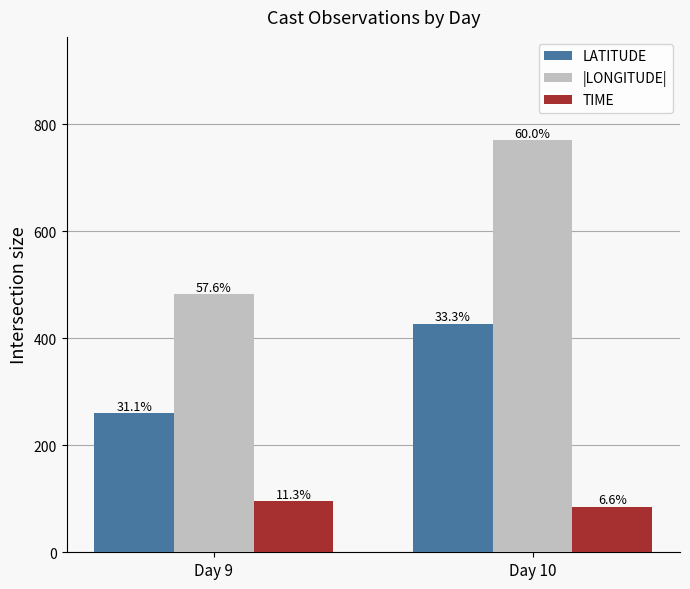

What is the approximate value of |LONGITUDE| at Day 10?

770.6